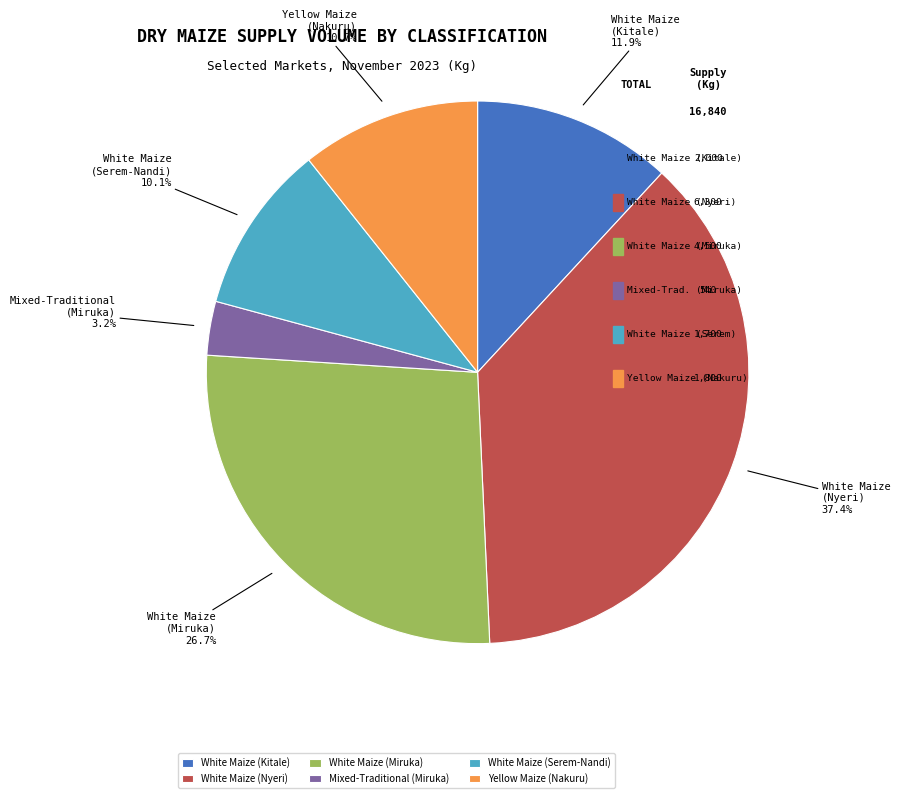

What is the smallest slice in the pie chart?

Mixed-Traditional
(Miruka)